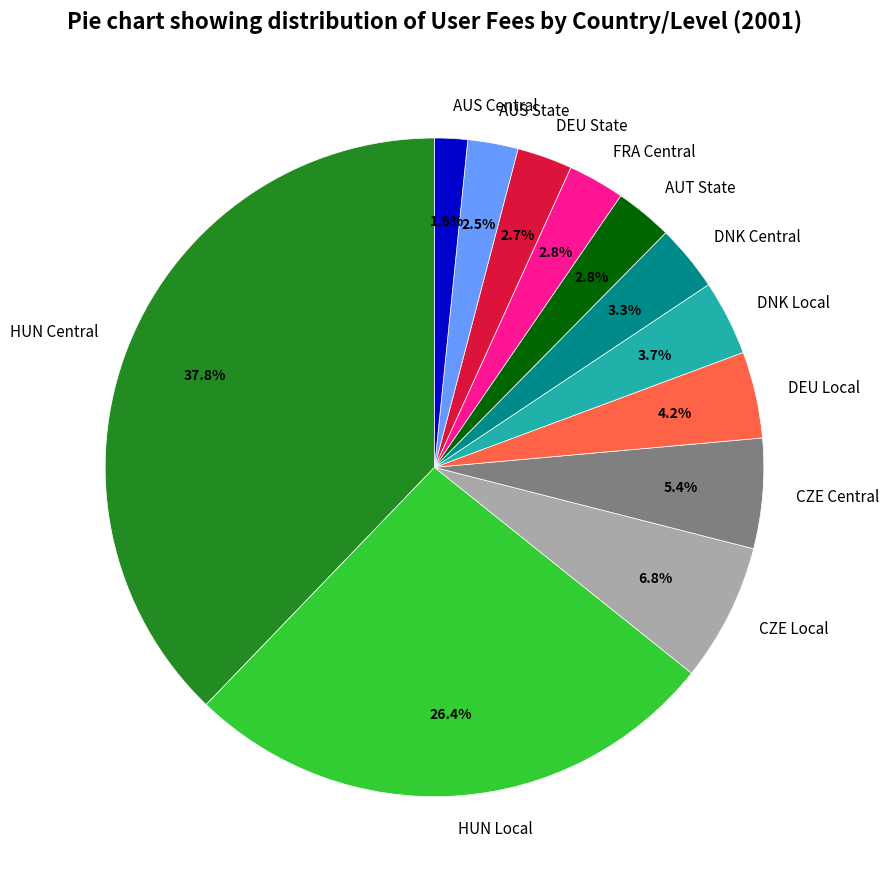

What portion of the pie excludes DNK Local?

96.3%